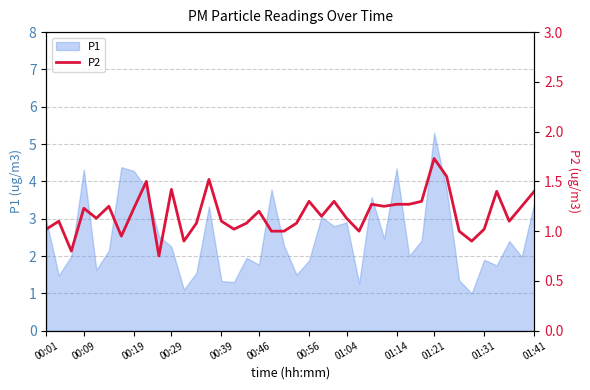

How many data points are less than 1?

5